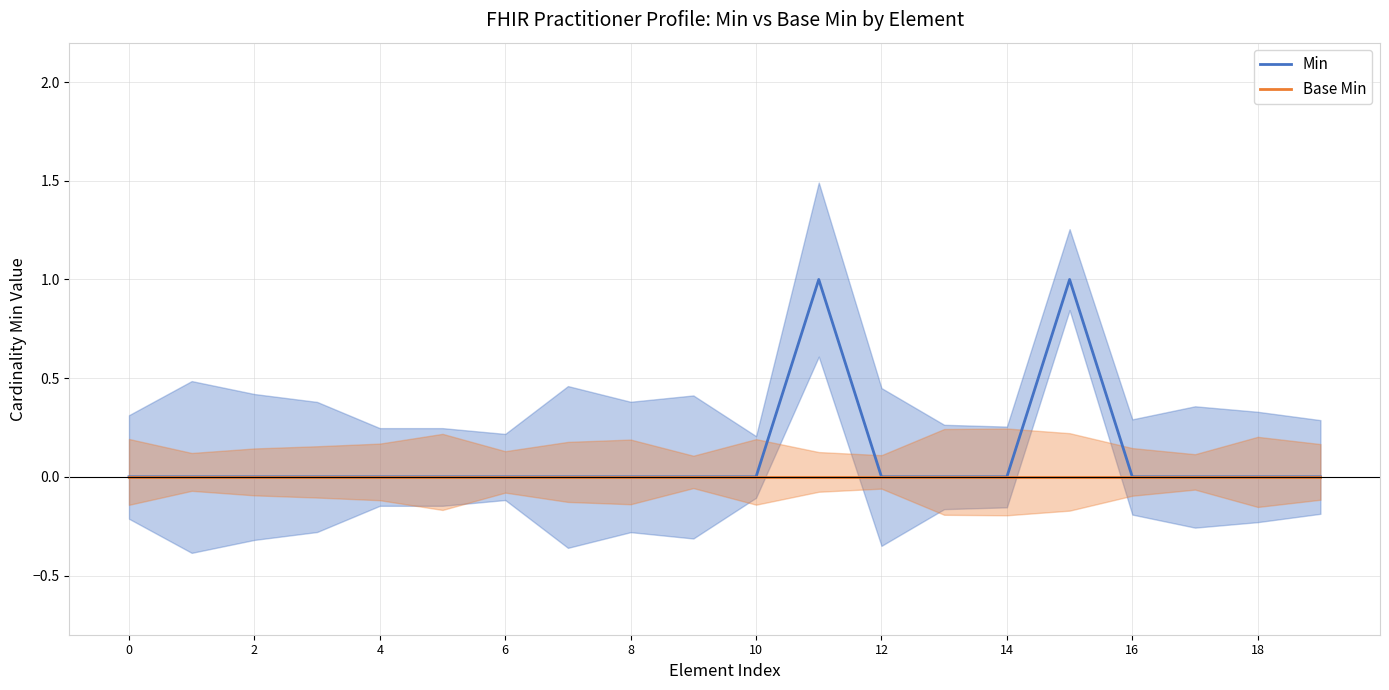

Which label corresponds to the largest value in the chart?

11